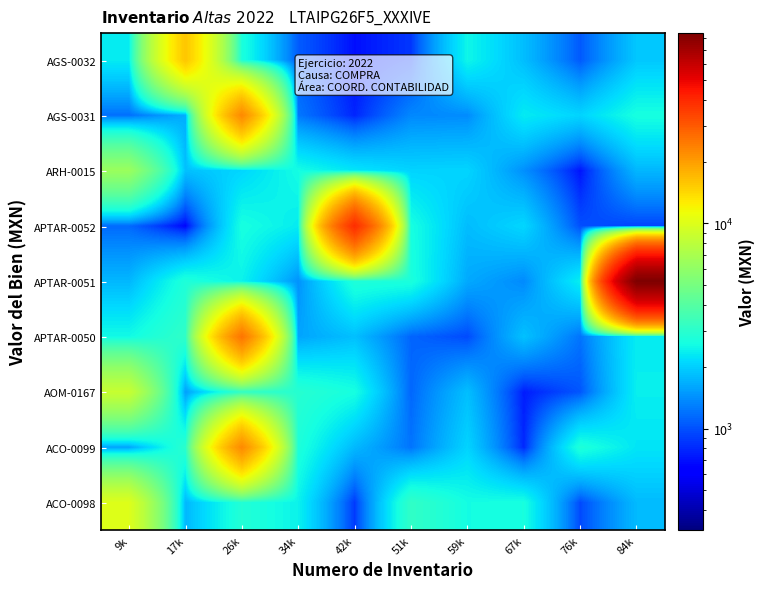

What is the total value across all series at 67k?

15067.5